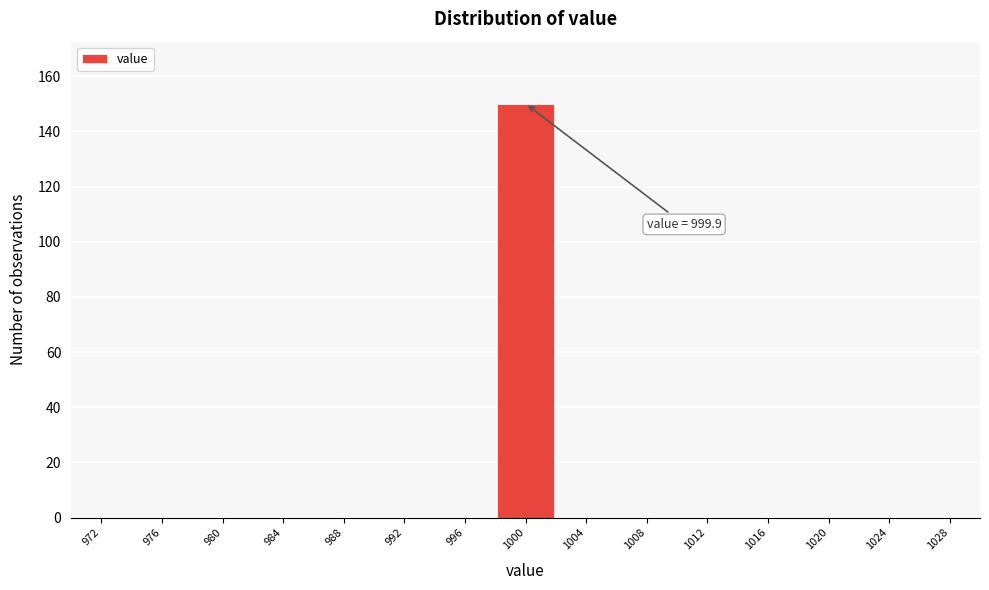

Reading right to left, list all the values displayed in this chart.

1028=0	1024=0	1020=0	1016=0	1012=0	1008=0	1004=0	1000=150	996=0	992=0	988=0	984=0	980=0	976=0	972=0